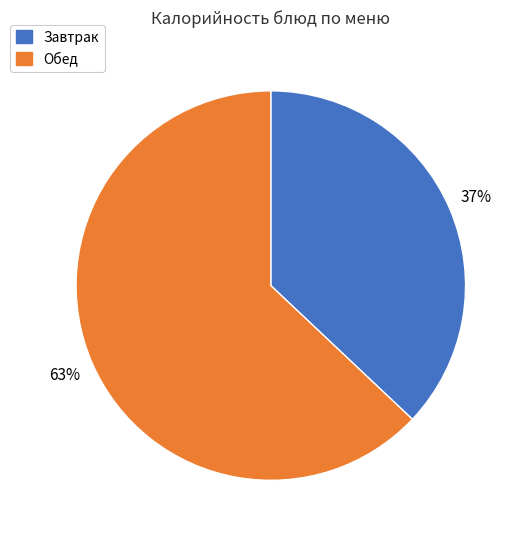

To the nearest percent, what is the average slice percentage?

50%